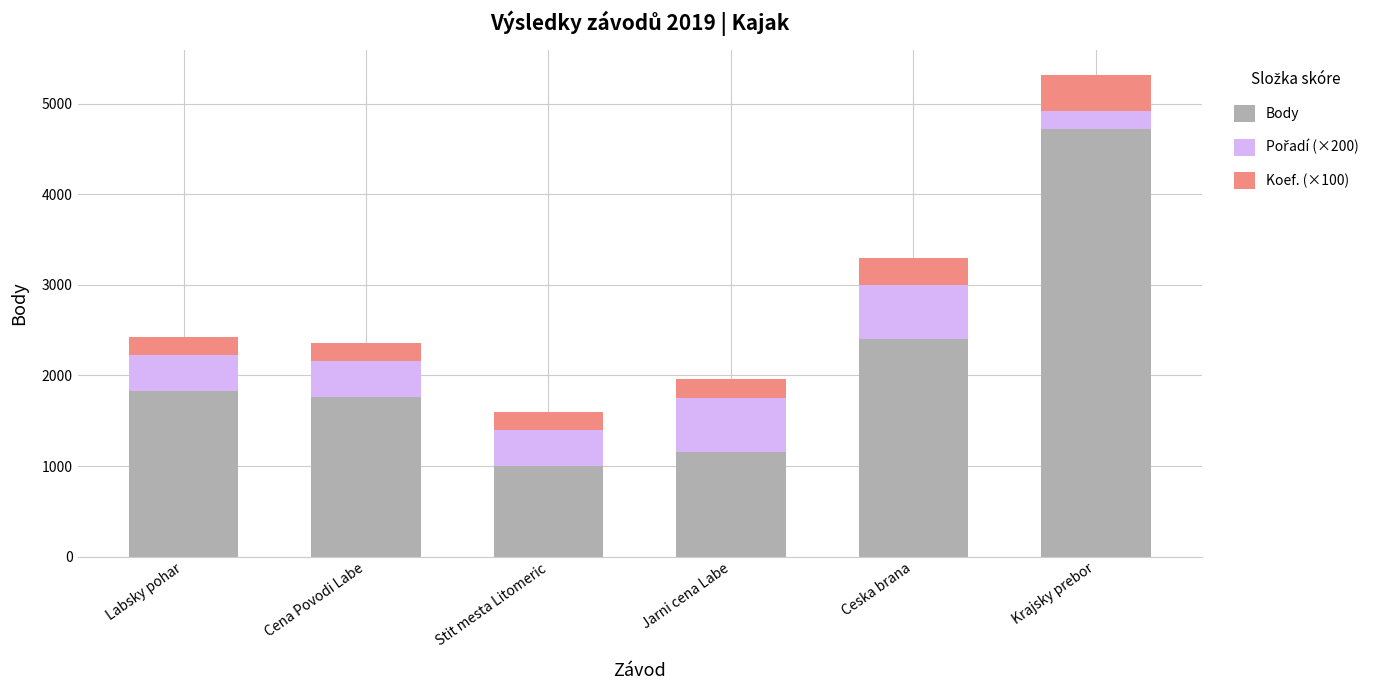

At which category is the sum across all series the highest?

Krajsky prebor